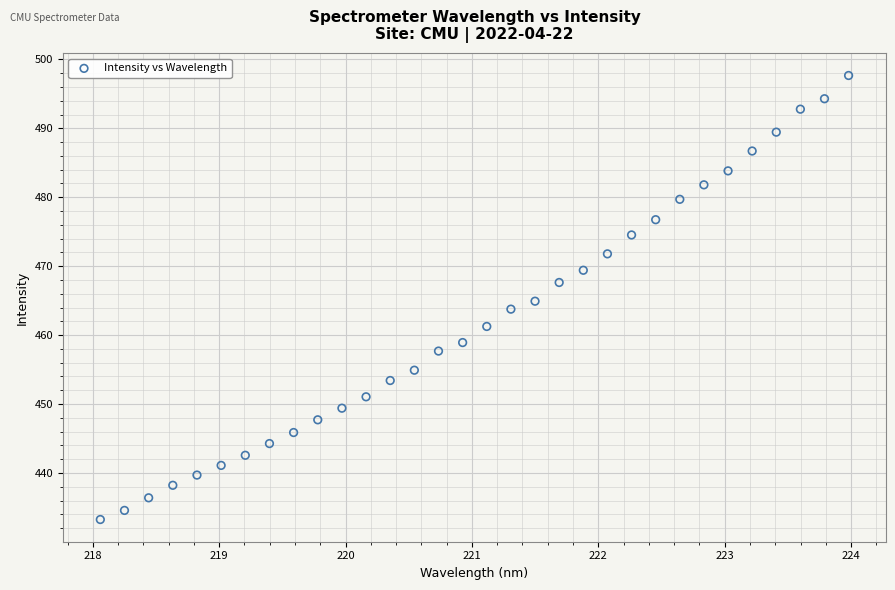

What is the range of Y values (max minus min)?

64.4